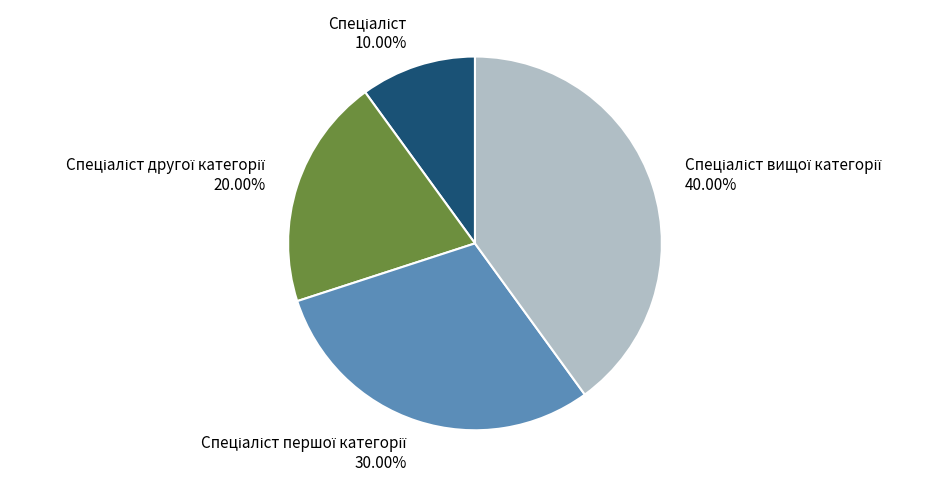

To the nearest percent, what is the average slice percentage?

25%